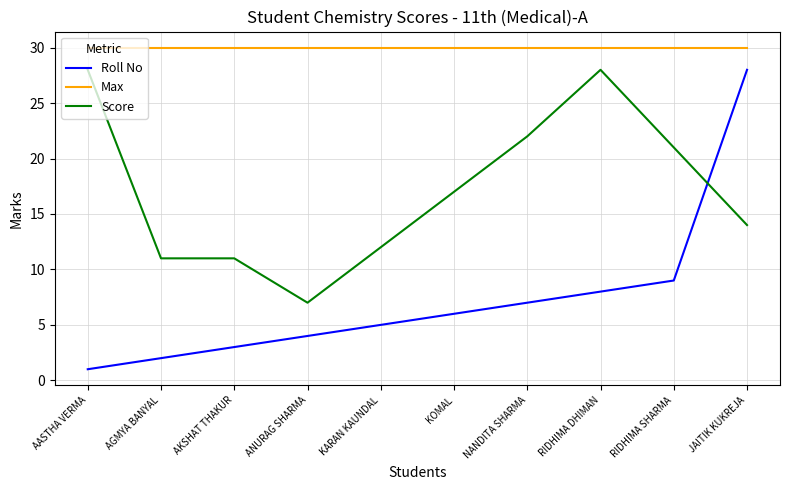

List the series in order of their overall mean, highest first.

Max, Score, Roll No